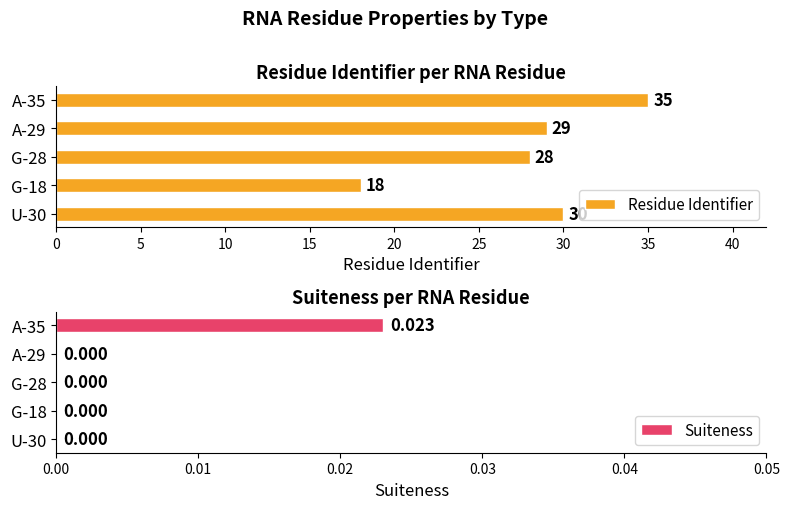

What is the sum of all Residue Identifier values?

140